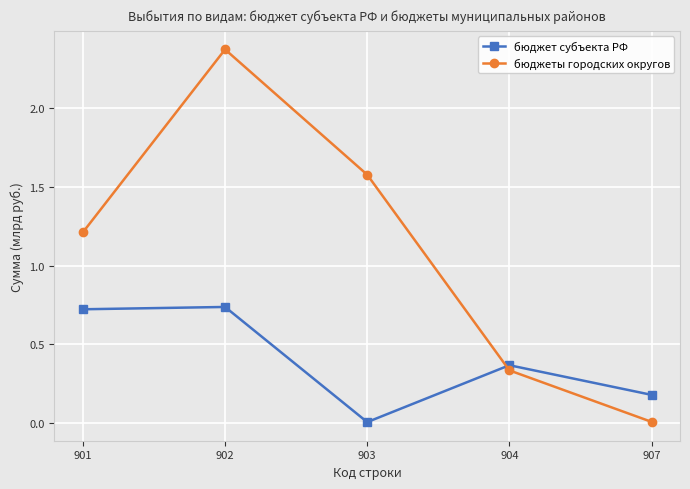

Between 902 and 907, which series saw the biggest shift?

бюджеты городских округов